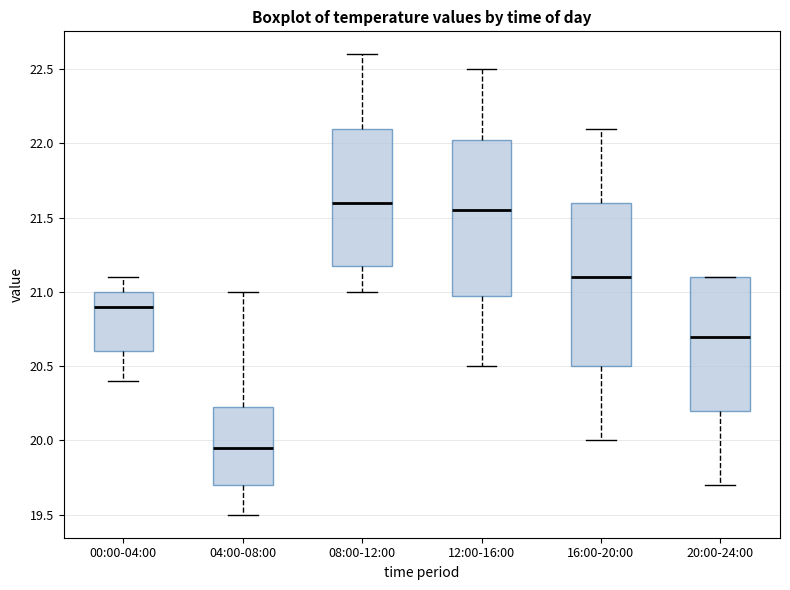

Comparing the boxes themselves (not the whiskers), which one is the tallest?

16:00-20:00